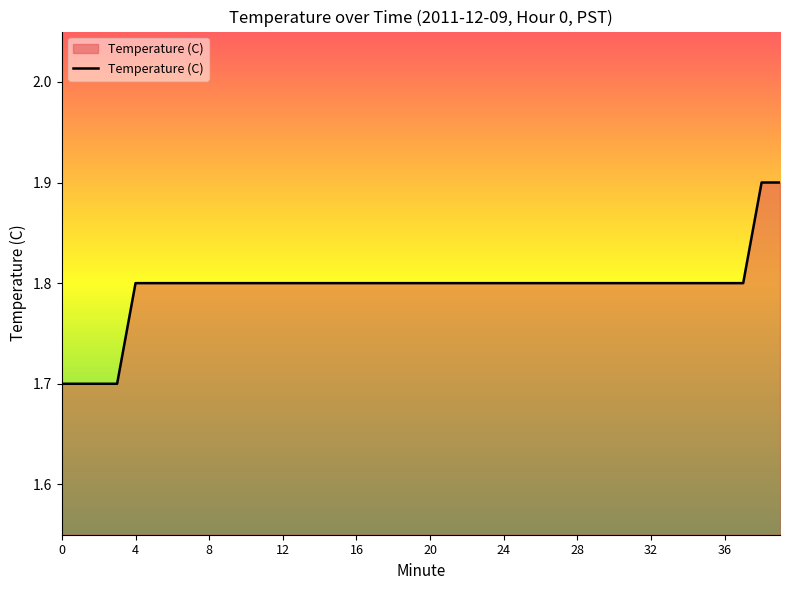

What is the smallest value displayed?

1.7